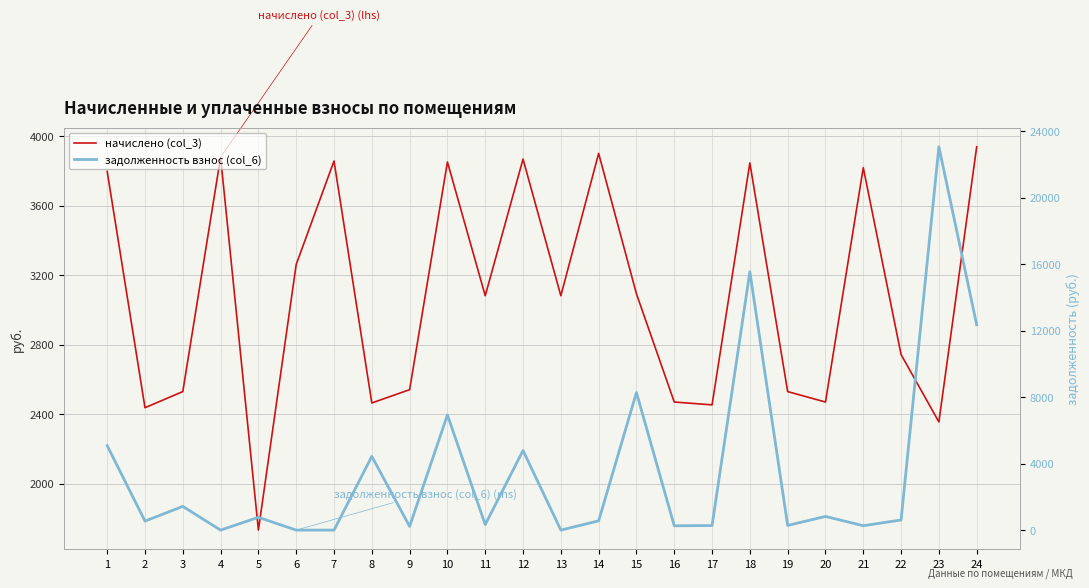

The начислено (col_3) series shows 2540.3 at 9. True or false?

True